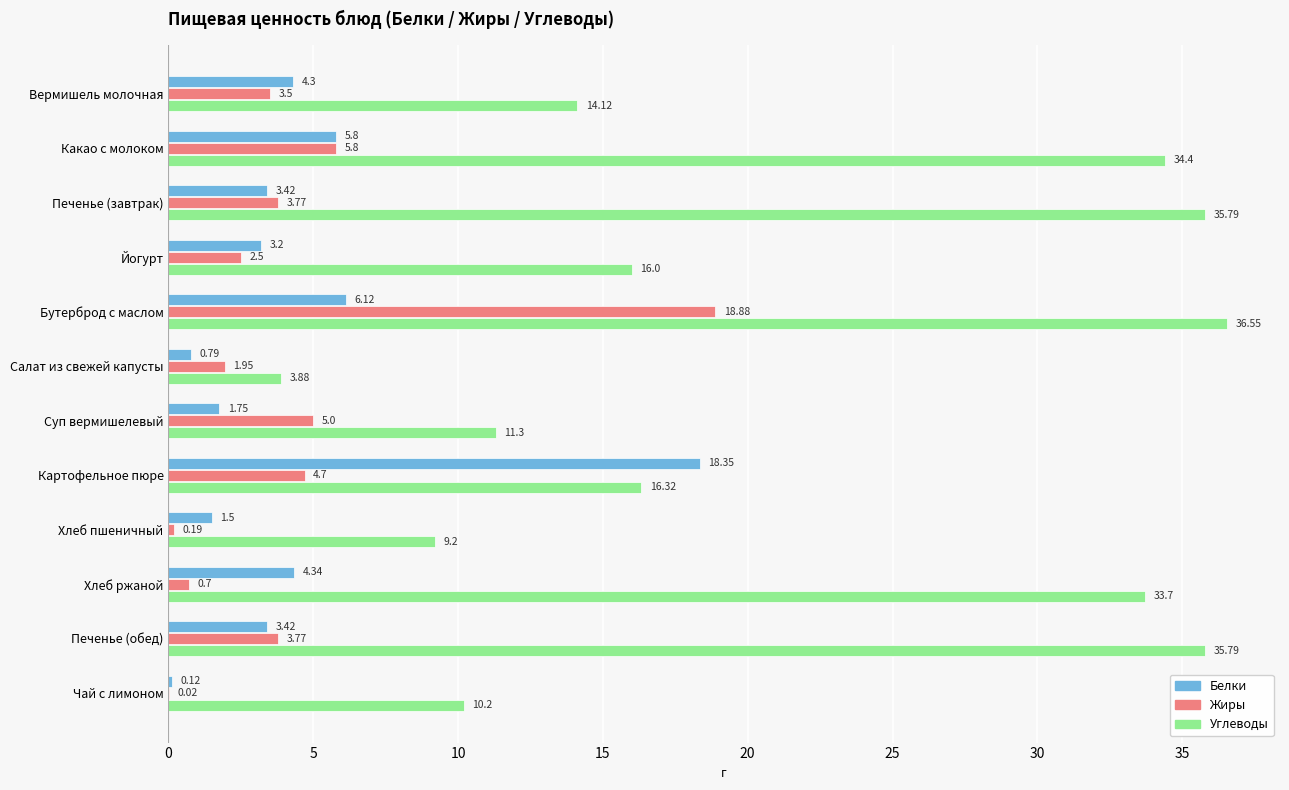

At which category is the sum across all series the highest?

Бутерброд с маслом